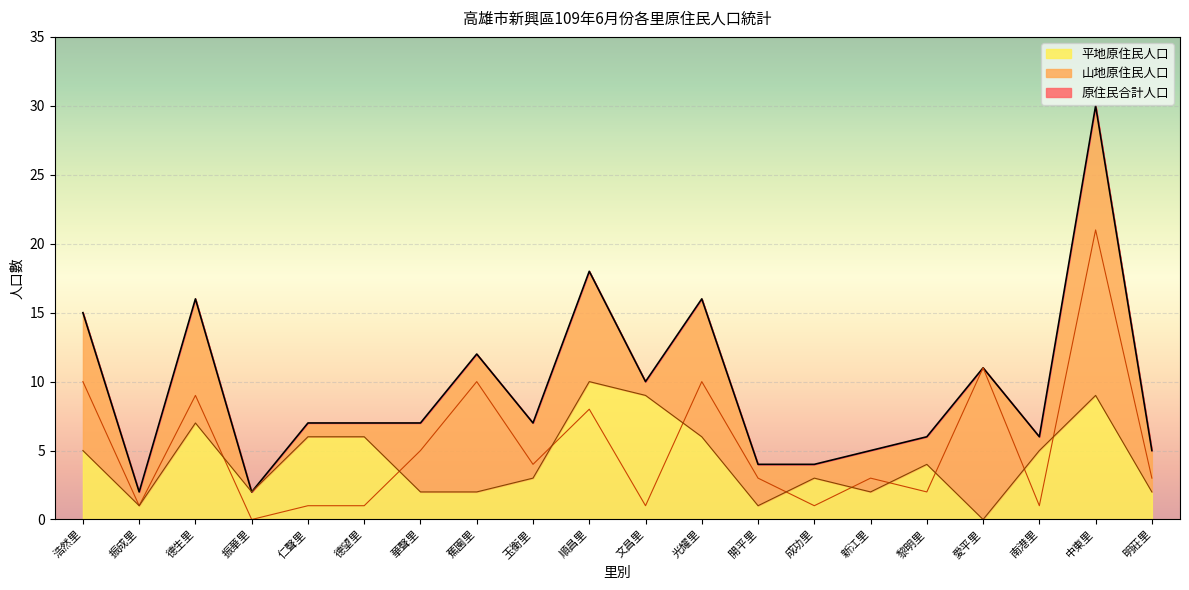

The 平地原住民人口 series shows 2 at 南港里. True or false?

False